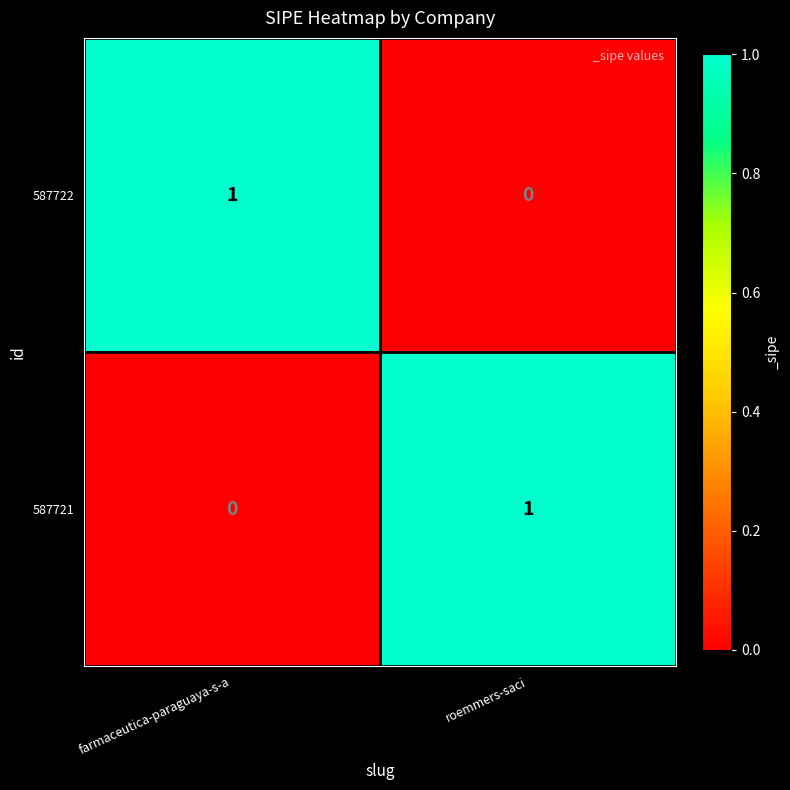

At which label is 587721 closest to 0?

farmaceutica-paraguaya-s-a